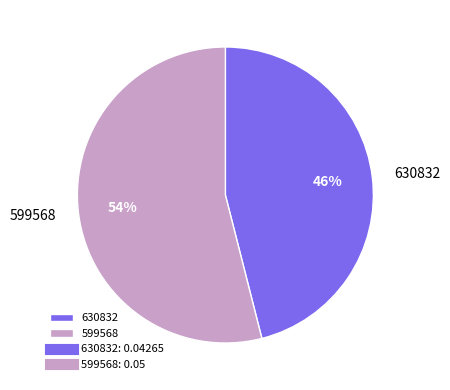

To the nearest percent, what is the average slice percentage?

50%